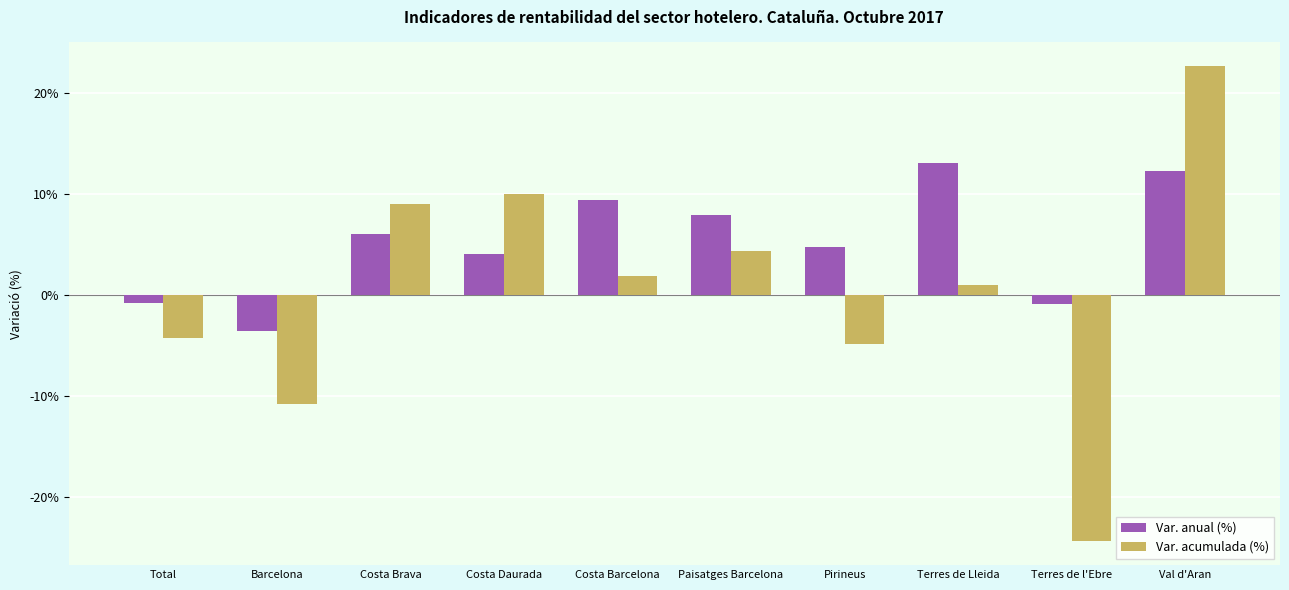

At Costa Barcelona, list the series in order from smallest to largest.

Var. acumulada (%), Var. anual (%)